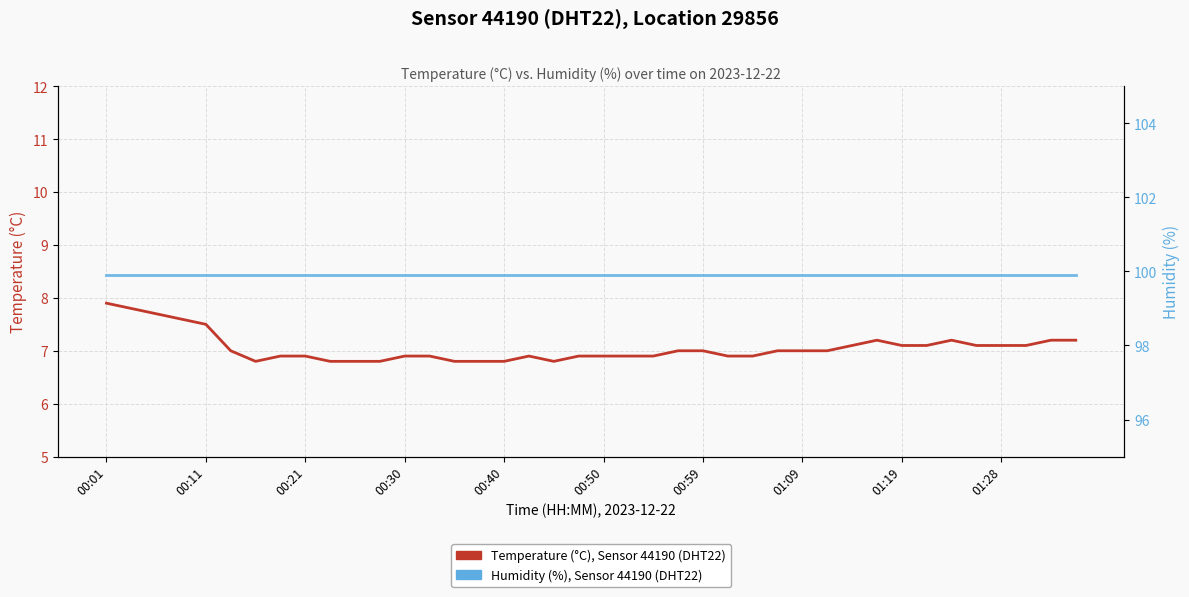

True or false: Temperature (°C), Sensor 44190 and Humidity (%), Sensor 44190 intersect in this chart.

False